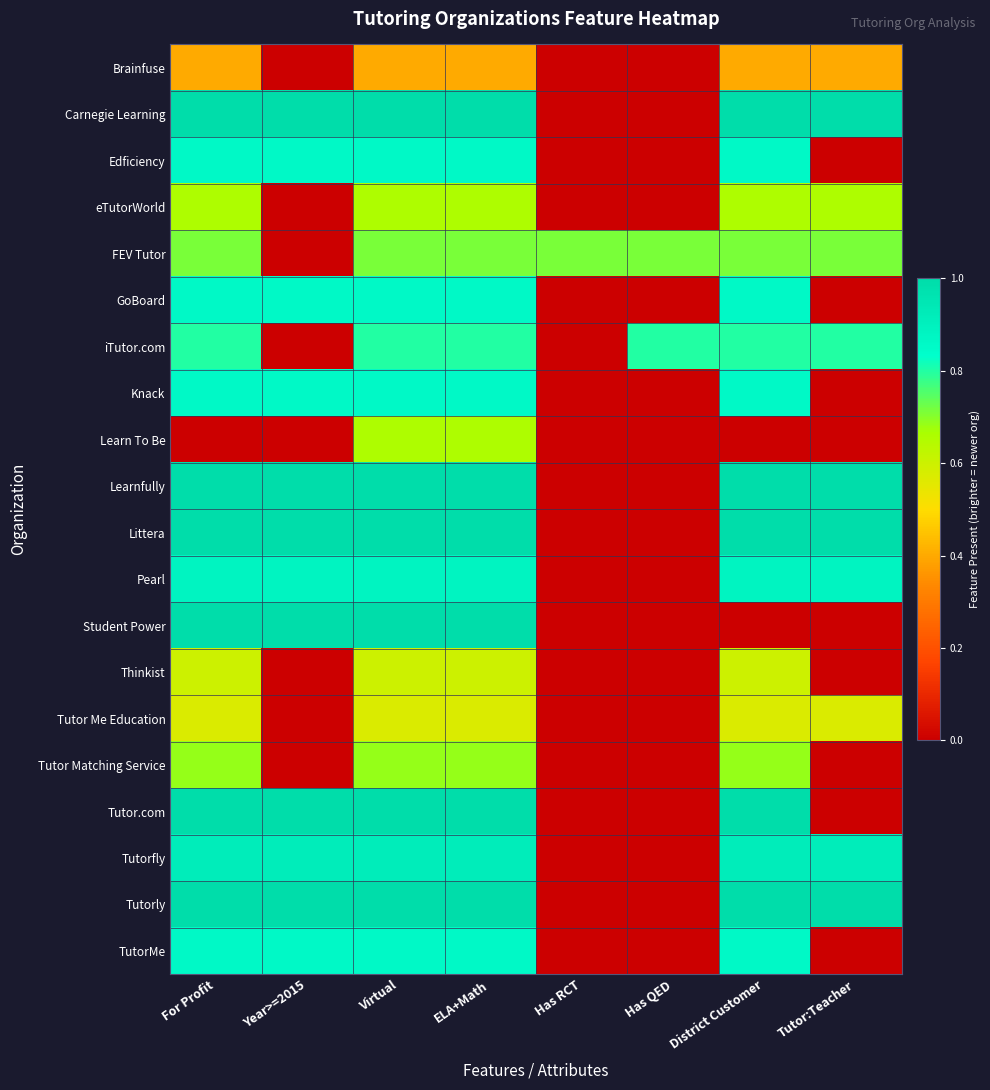

Reading right to left, list all the values displayed in this chart.

Brainfuse: Tutor:Teacher=0.4	District Customer=0.4	Has QED=0.0	Has RCT=0.0	ELA+Math=0.4	Virtual=0.4	Year>=2015=0.0	For Profit=0.4
Carnegie Learning: Tutor:Teacher=1.0	District Customer=1.0	Has QED=0.0	Has RCT=0.0	ELA+Math=1.0	Virtual=1.0	Year>=2015=1.0	For Profit=1.0
Edficiency: Tutor:Teacher=0.0	District Customer=0.9	Has QED=0.0	Has RCT=0.0	ELA+Math=0.9	Virtual=0.9	Year>=2015=0.9	For Profit=0.9
eTutorWorld: Tutor:Teacher=0.7	District Customer=0.7	Has QED=0.0	Has RCT=0.0	ELA+Math=0.7	Virtual=0.7	Year>=2015=0.0	For Profit=0.7
FEV Tutor: Tutor:Teacher=0.7	District Customer=0.7	Has QED=0.7	Has RCT=0.7	ELA+Math=0.7	Virtual=0.7	Year>=2015=0.0	For Profit=0.7
GoBoard: Tutor:Teacher=0.0	District Customer=0.9	Has QED=0.0	Has RCT=0.0	ELA+Math=0.9	Virtual=0.9	Year>=2015=0.9	For Profit=0.9
iTutor.com: Tutor:Teacher=0.8	District Customer=0.8	Has QED=0.8	Has RCT=0.0	ELA+Math=0.8	Virtual=0.8	Year>=2015=0.0	For Profit=0.8
Knack: Tutor:Teacher=0.0	District Customer=0.9	Has QED=0.0	Has RCT=0.0	ELA+Math=0.9	Virtual=0.9	Year>=2015=0.9	For Profit=0.9
Learn To Be: Tutor:Teacher=0.0	District Customer=0.0	Has QED=0.0	Has RCT=0.0	ELA+Math=0.7	Virtual=0.7	Year>=2015=0.0	For Profit=0.0
Learnfully: Tutor:Teacher=1.0	District Customer=1.0	Has QED=0.0	Has RCT=0.0	ELA+Math=1.0	Virtual=1.0	Year>=2015=1.0	For Profit=1.0
Littera: Tutor:Teacher=1.0	District Customer=1.0	Has QED=0.0	Has RCT=0.0	ELA+Math=1.0	Virtual=1.0	Year>=2015=1.0	For Profit=1.0
Pearl: Tutor:Teacher=0.9	District Customer=0.9	Has QED=0.0	Has RCT=0.0	ELA+Math=0.9	Virtual=0.9	Year>=2015=0.9	For Profit=0.9
Student Power: Tutor:Teacher=0.0	District Customer=0.0	Has QED=0.0	Has RCT=0.0	ELA+Math=1.0	Virtual=1.0	Year>=2015=1.0	For Profit=1.0
Thinkist: Tutor:Teacher=0.0	District Customer=0.6	Has QED=0.0	Has RCT=0.0	ELA+Math=0.6	Virtual=0.6	Year>=2015=0.0	For Profit=0.6
Tutor Me Education: Tutor:Teacher=0.6	District Customer=0.6	Has QED=0.0	Has RCT=0.0	ELA+Math=0.6	Virtual=0.6	Year>=2015=0.0	For Profit=0.6
Tutor Matching Service: Tutor:Teacher=0.0	District Customer=0.7	Has QED=0.0	Has RCT=0.0	ELA+Math=0.7	Virtual=0.7	Year>=2015=0.0	For Profit=0.7
Tutor.com: Tutor:Teacher=0.0	District Customer=1.0	Has QED=0.0	Has RCT=0.0	ELA+Math=1.0	Virtual=1.0	Year>=2015=1.0	For Profit=1.0
Tutorfly: Tutor:Teacher=0.9	District Customer=0.9	Has QED=0.0	Has RCT=0.0	ELA+Math=0.9	Virtual=0.9	Year>=2015=0.9	For Profit=0.9
Tutorly: Tutor:Teacher=1.0	District Customer=1.0	Has QED=0.0	Has RCT=0.0	ELA+Math=1.0	Virtual=1.0	Year>=2015=1.0	For Profit=1.0
TutorMe: Tutor:Teacher=0.0	District Customer=0.9	Has QED=0.0	Has RCT=0.0	ELA+Math=0.9	Virtual=0.9	Year>=2015=0.9	For Profit=0.9